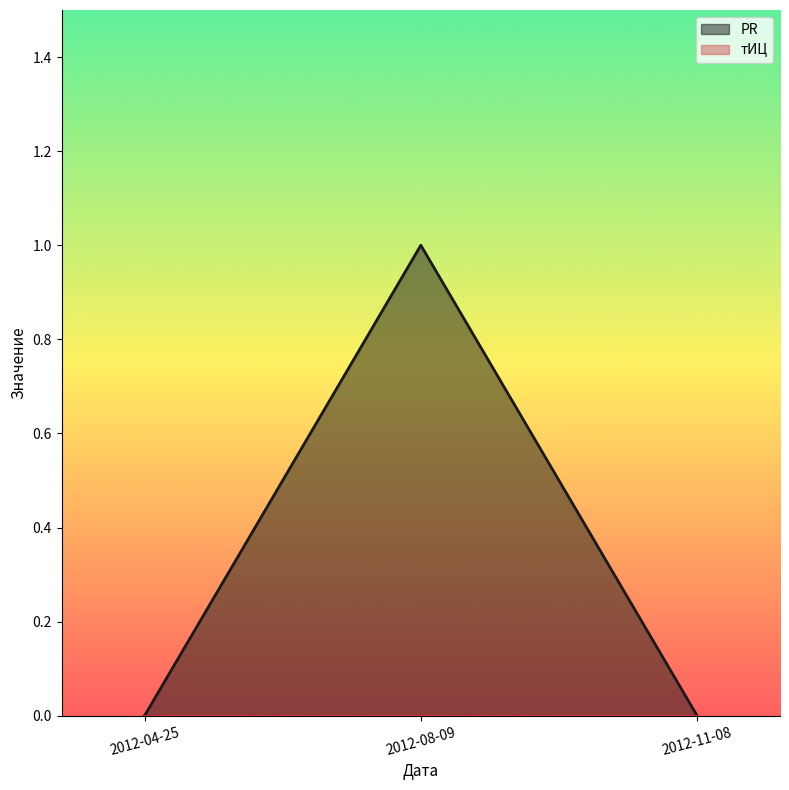

Reading right to left, transcribe all the data shown in this chart.

0	1	0